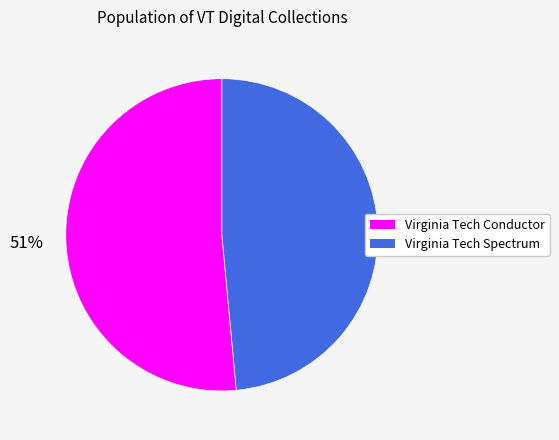

What is the majority slice?

Virginia Tech Conductor